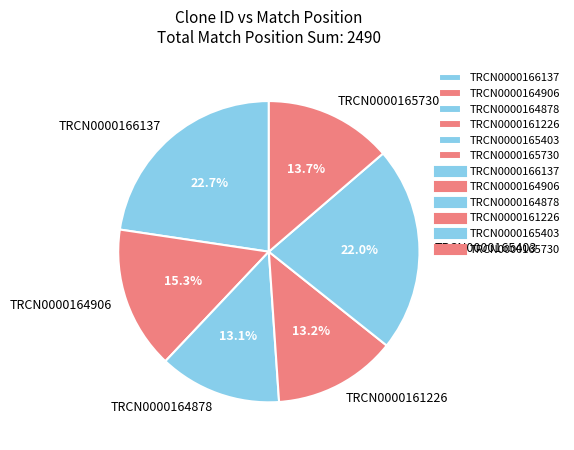

What is the total percentage of TRCN0000165403 and TRCN0000164906?

37.3%